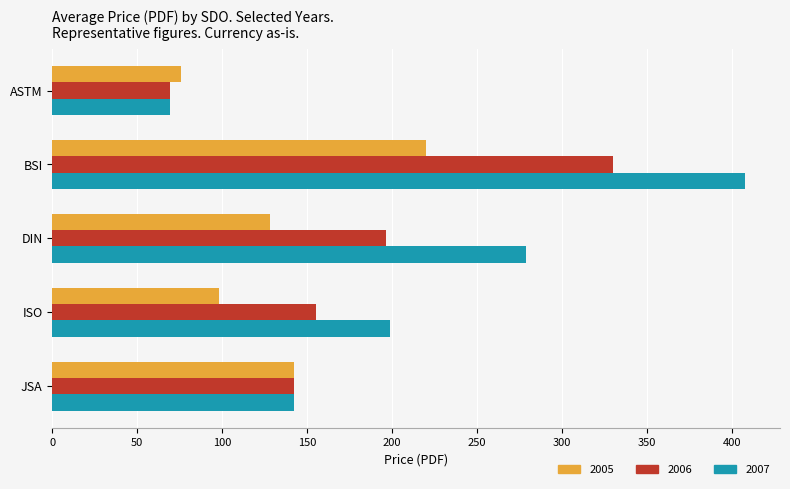

How many distinct data groups are displayed?

3